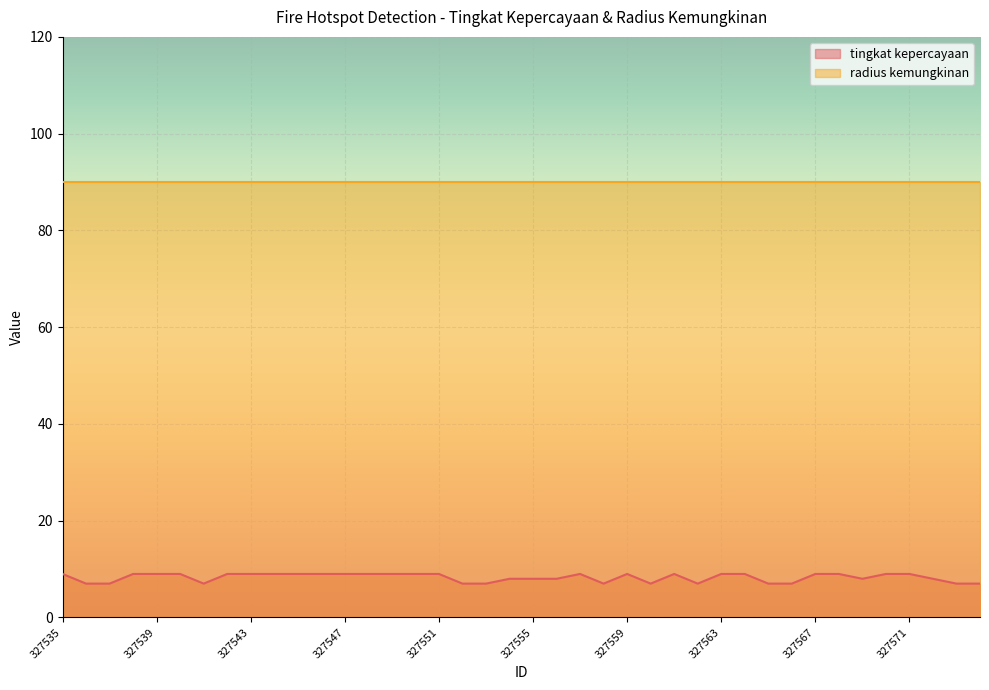

The value at 327565 is 7. True or false?

True